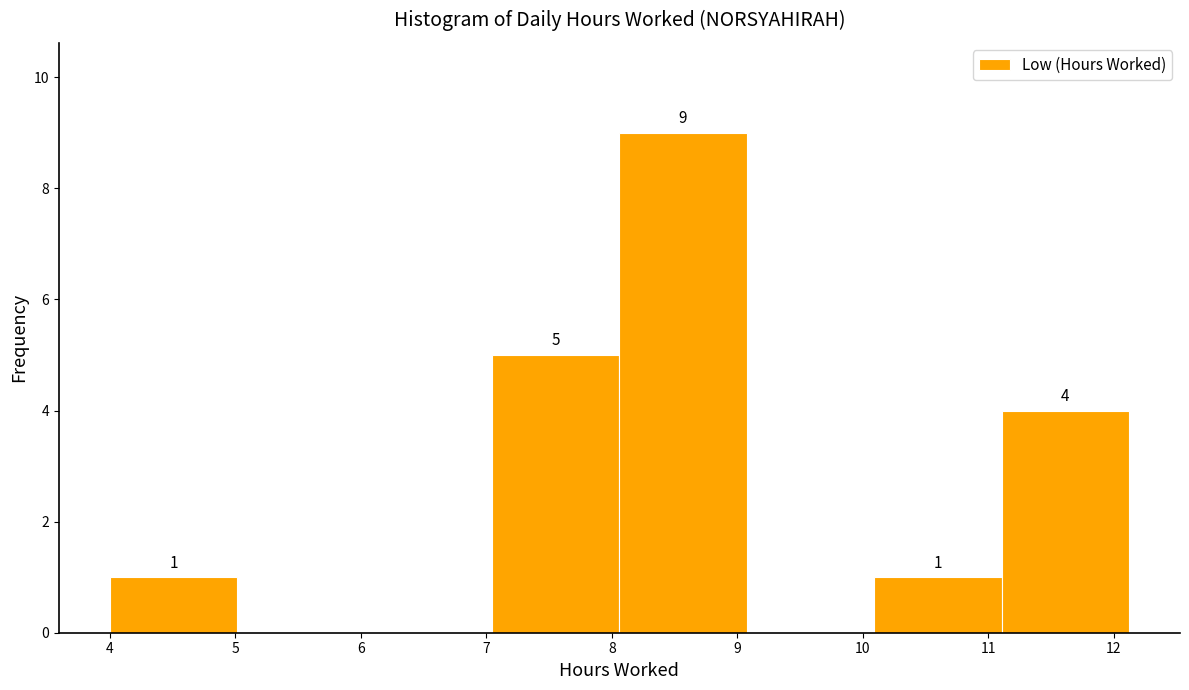

Over which range of the x-axis is the bar tallest?

8.1 to 9.1